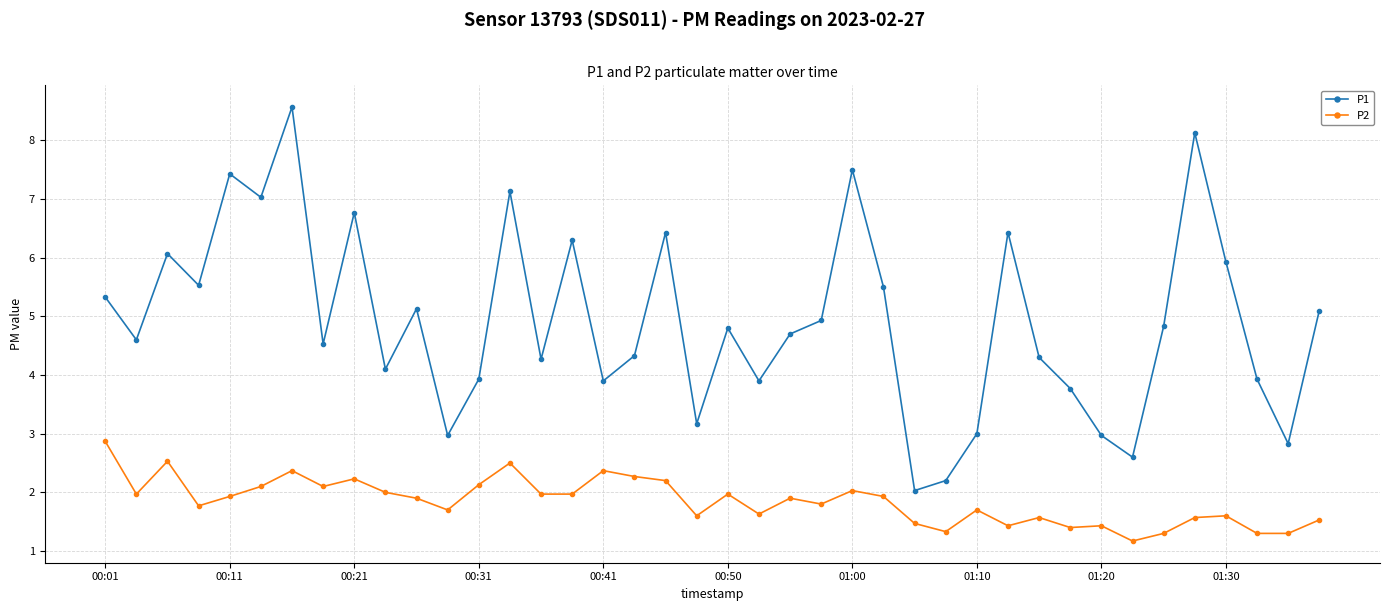

What is the average value of the P1 series?

4.9